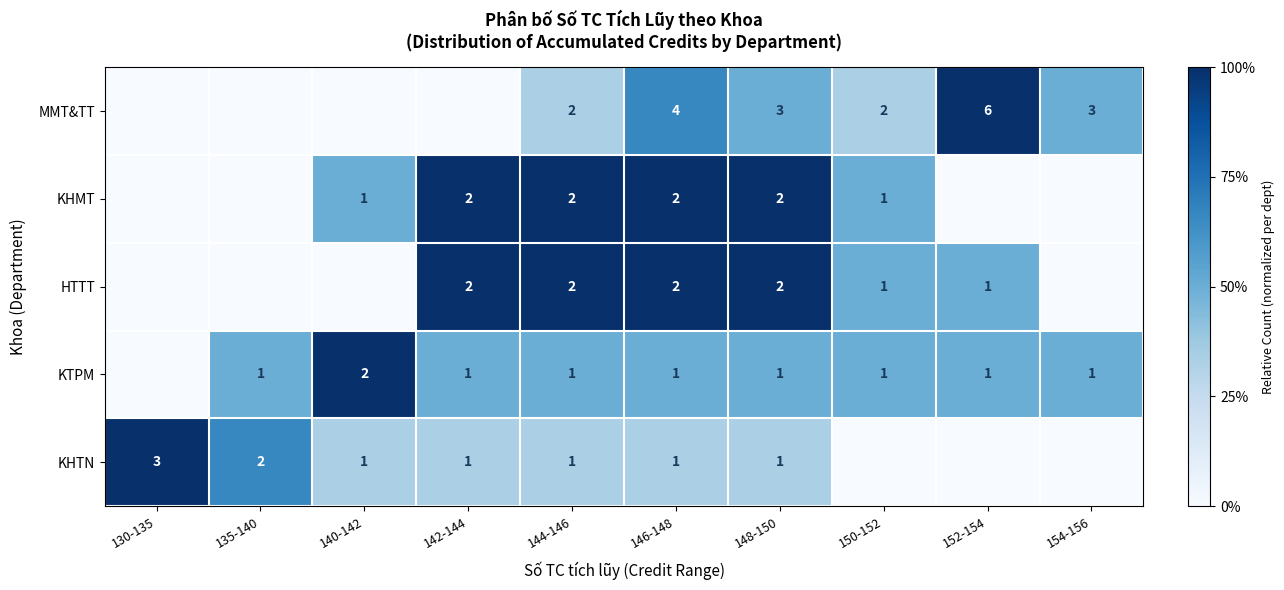

True or false: HTTT has a value of 2 at 144-146.

True